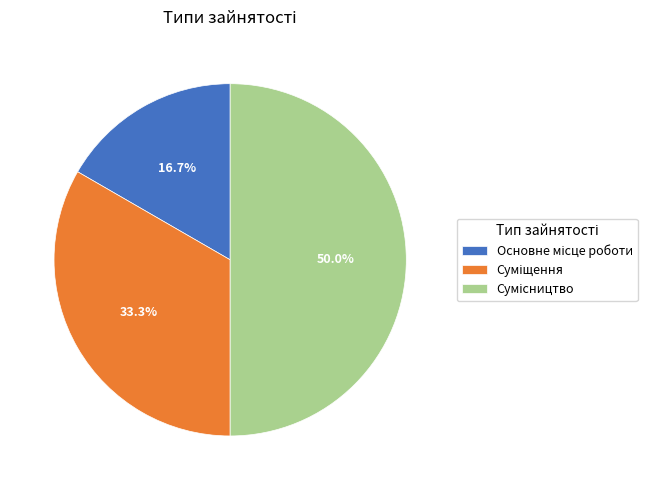

How much of the chart is everything except Сумісництво?

50.0%